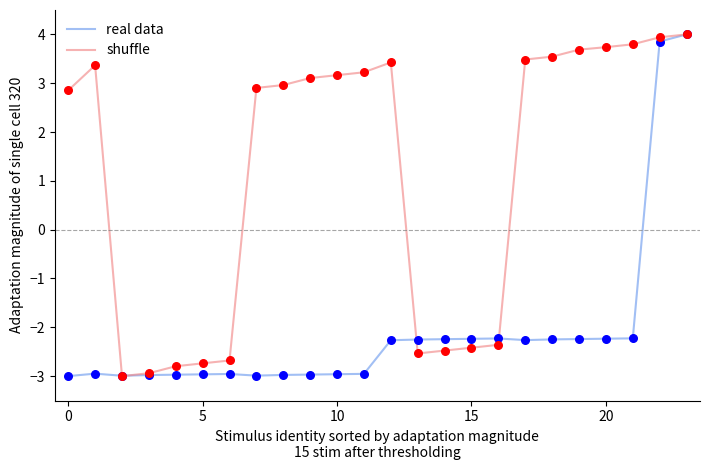

What are all the series names shown in the legend?

real data, shuffle